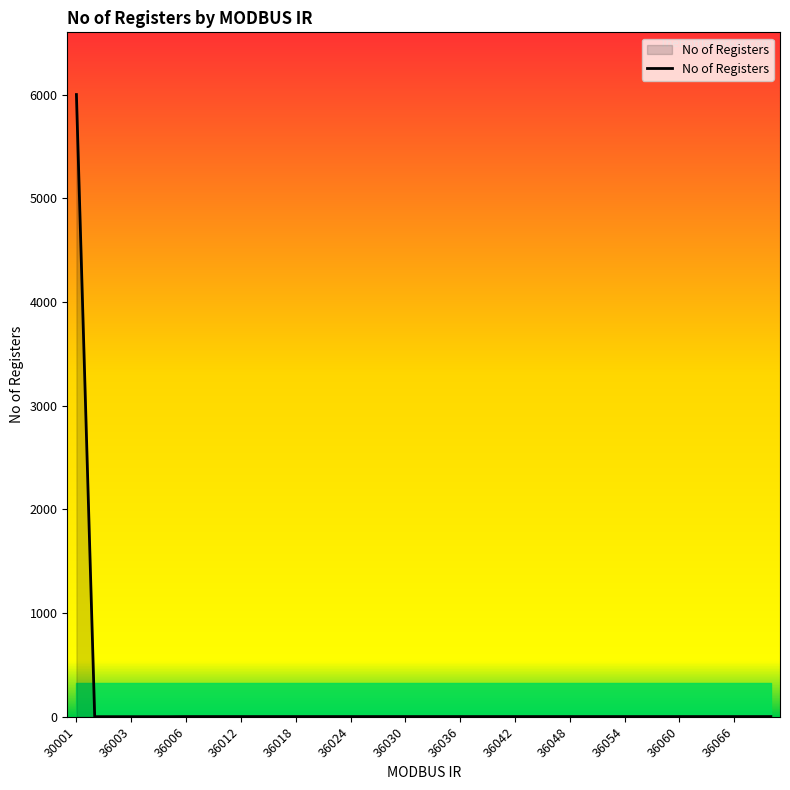

What is the greatest value displayed?

6000